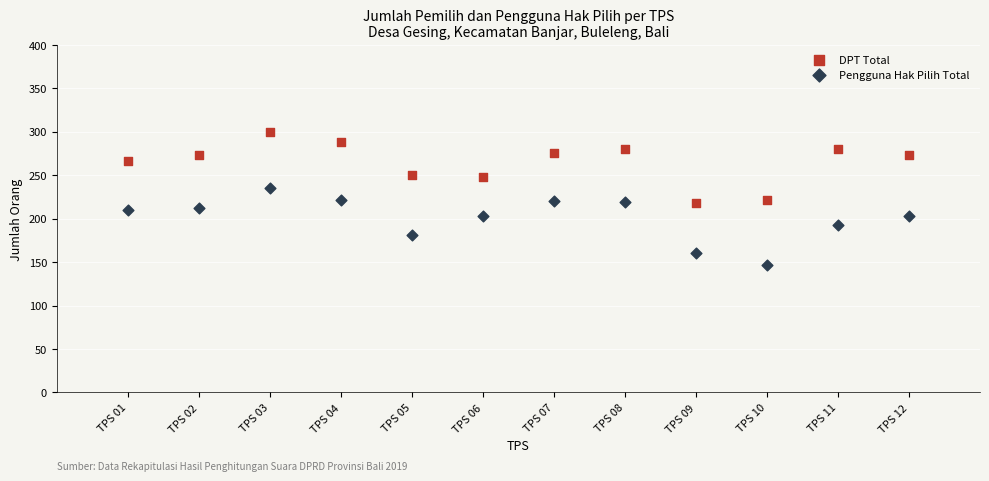

Which series contains the highest Y value?

DPT Total